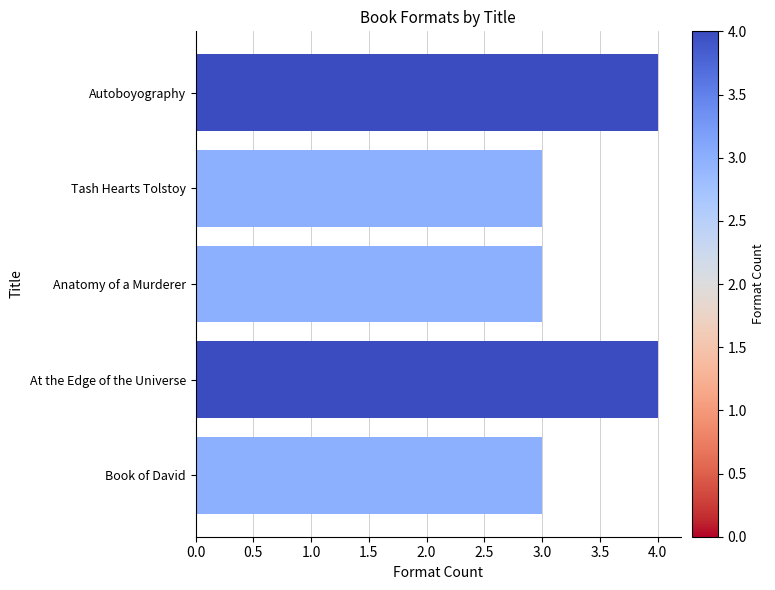

True or false: the data shows 3 at Anatomy of a Murderer.

True